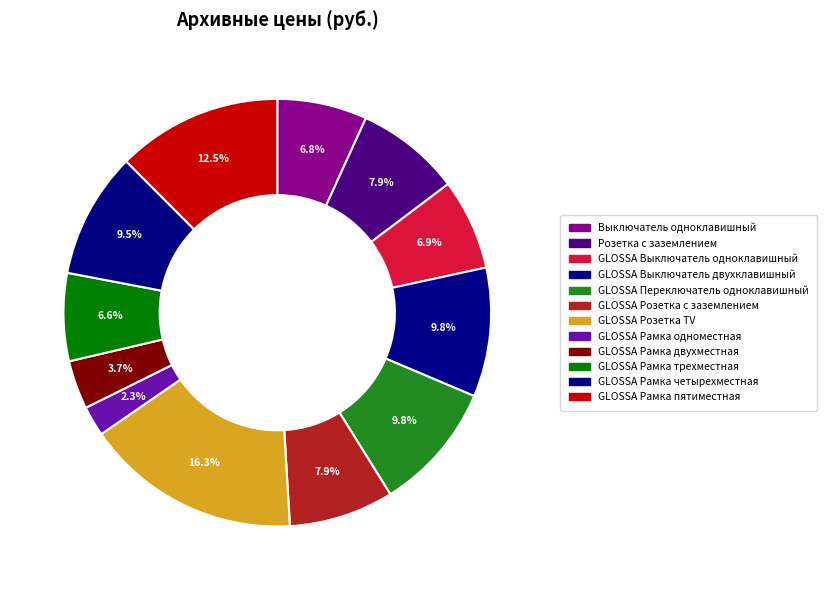

How many segments does this pie chart have?

12